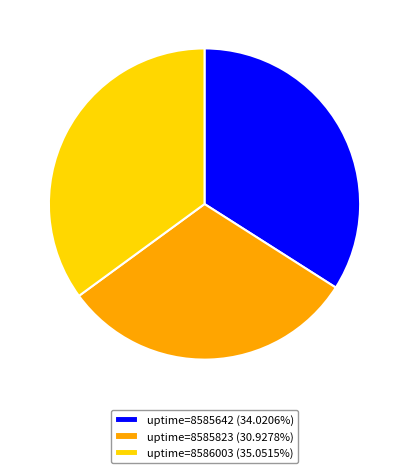

Approximately how many times larger is the value at uptime=8585642 (34.0206%) compared to uptime=8586003 (35.0515%)?

1.0